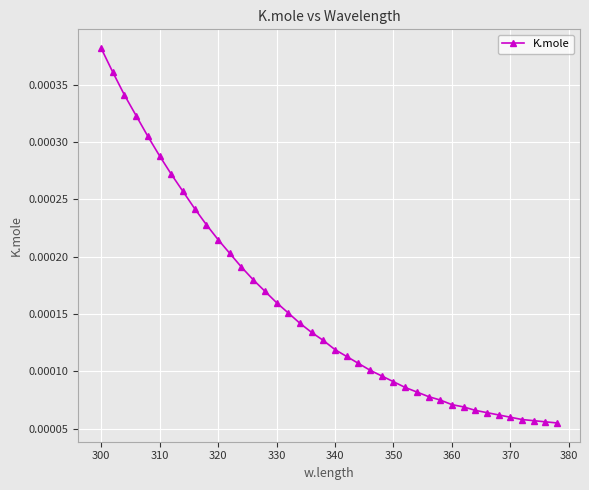

How many values are between 0 and 1?

40